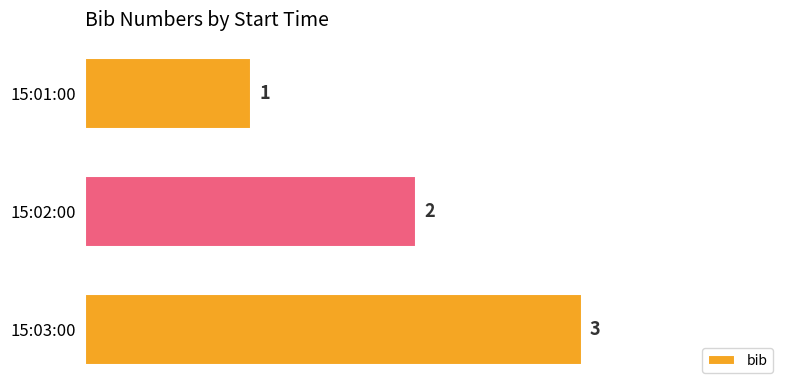

What is the greatest value displayed?

3